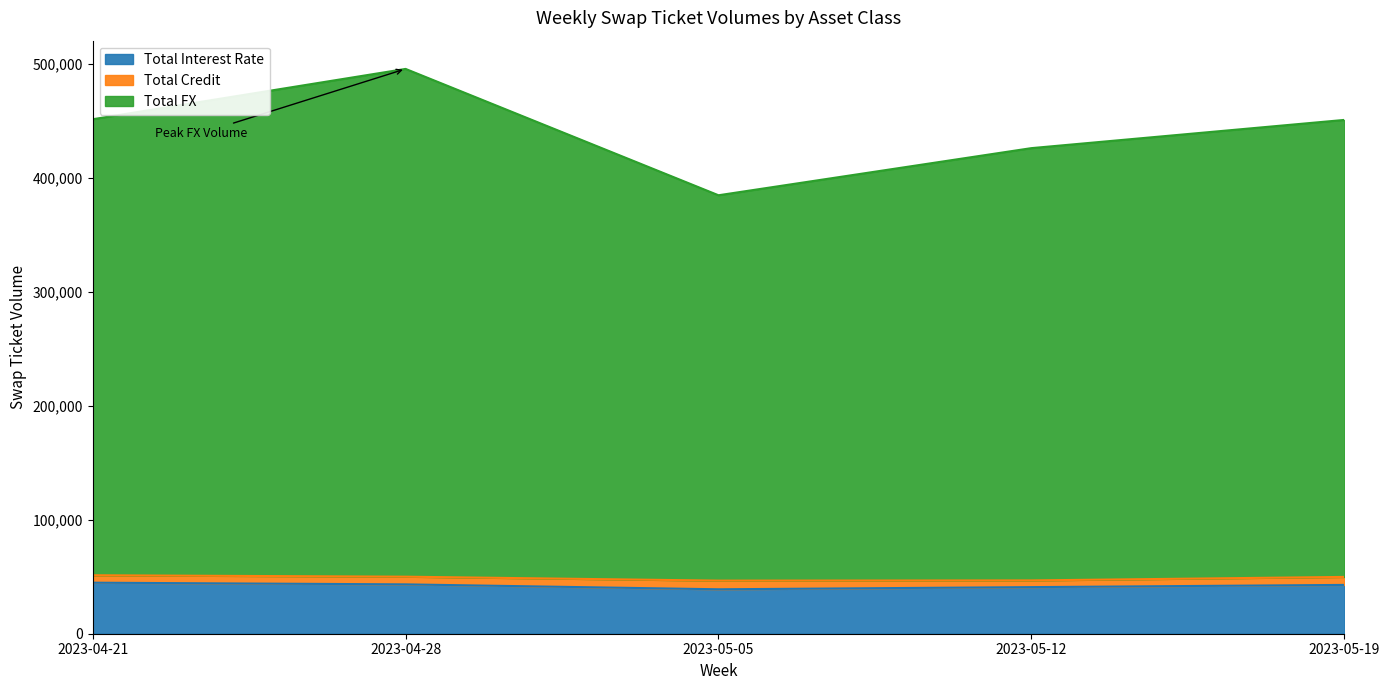

What is the highest value of the Total Interest Rate series?

44810